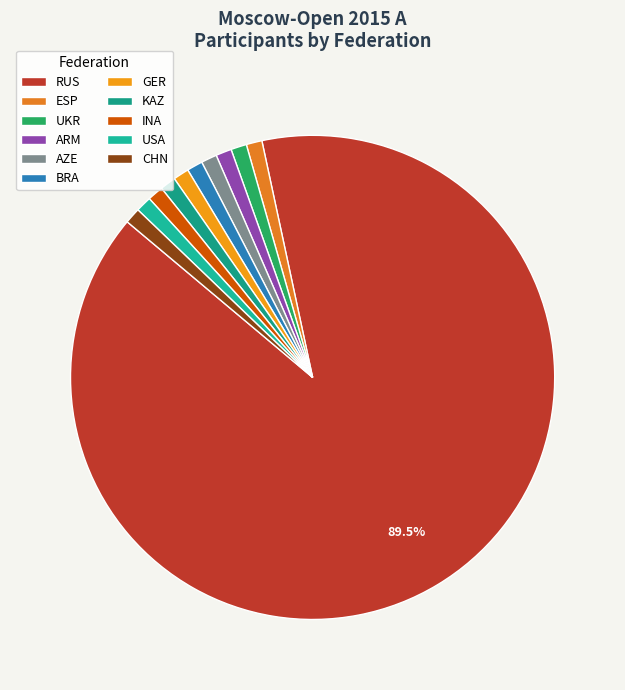

Combined, what portion of the pie is BRA and KAZ?

2.1%